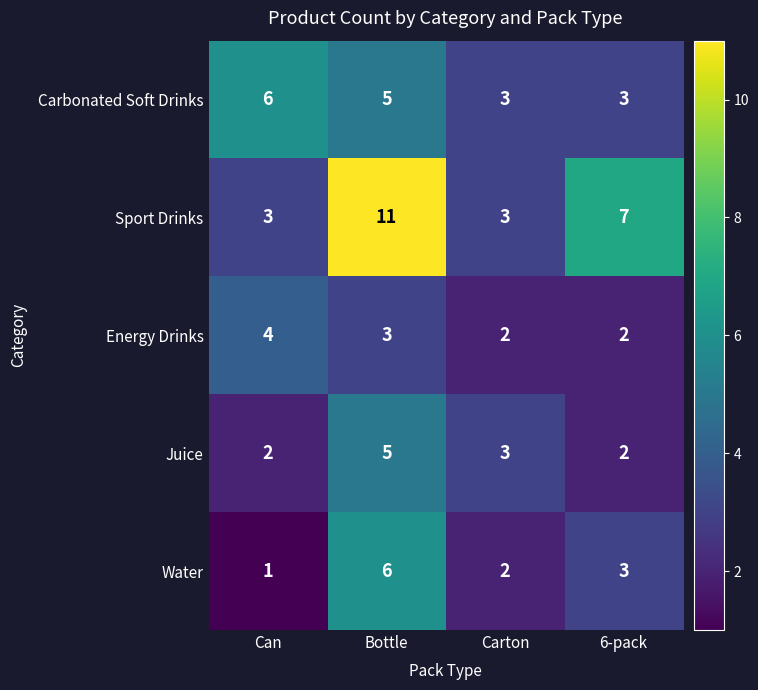

Count the Sport Drinks values in the range 3 to 11.

4